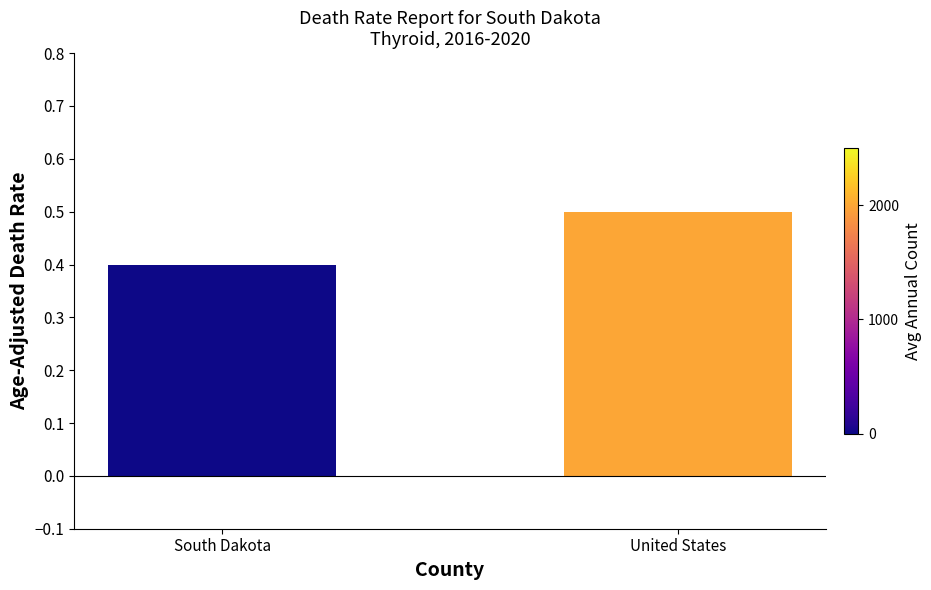

Does the chart contain any negative values?

No